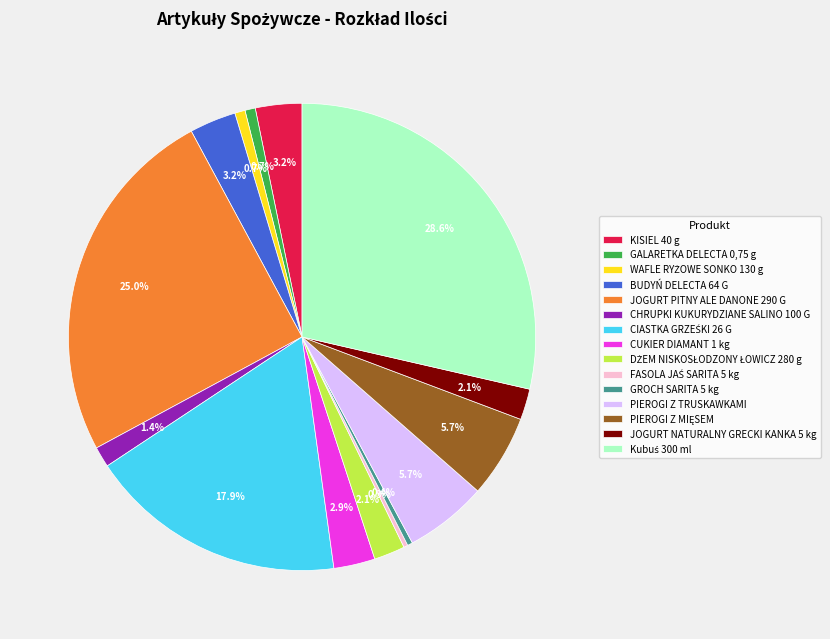

What percentage is NOT represented by BUDYŃ DELECTA 64 G?

96.8%